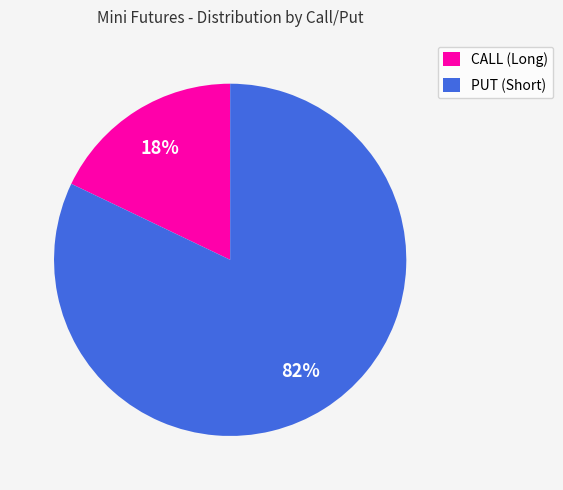

Is the sum of CALL (Long) and PUT (Short) greater than half?

Yes